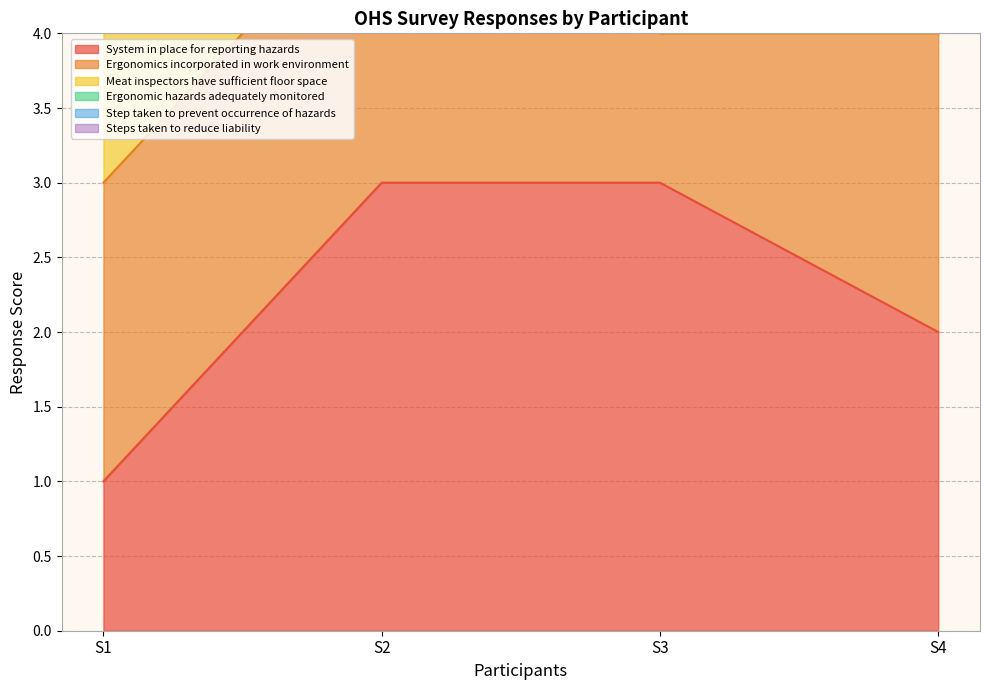

True or false: Steps taken to reduce liability and System in place for reporting hazards cross at least once.

False